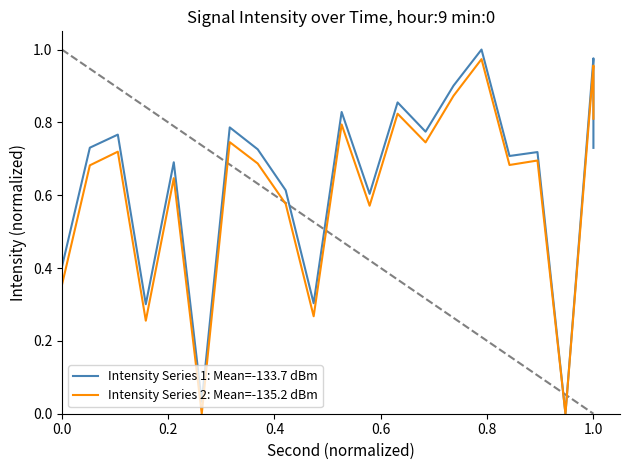

What is the sum of all Intensity Series 1: Mean=-133.7 dBm values?

17.0